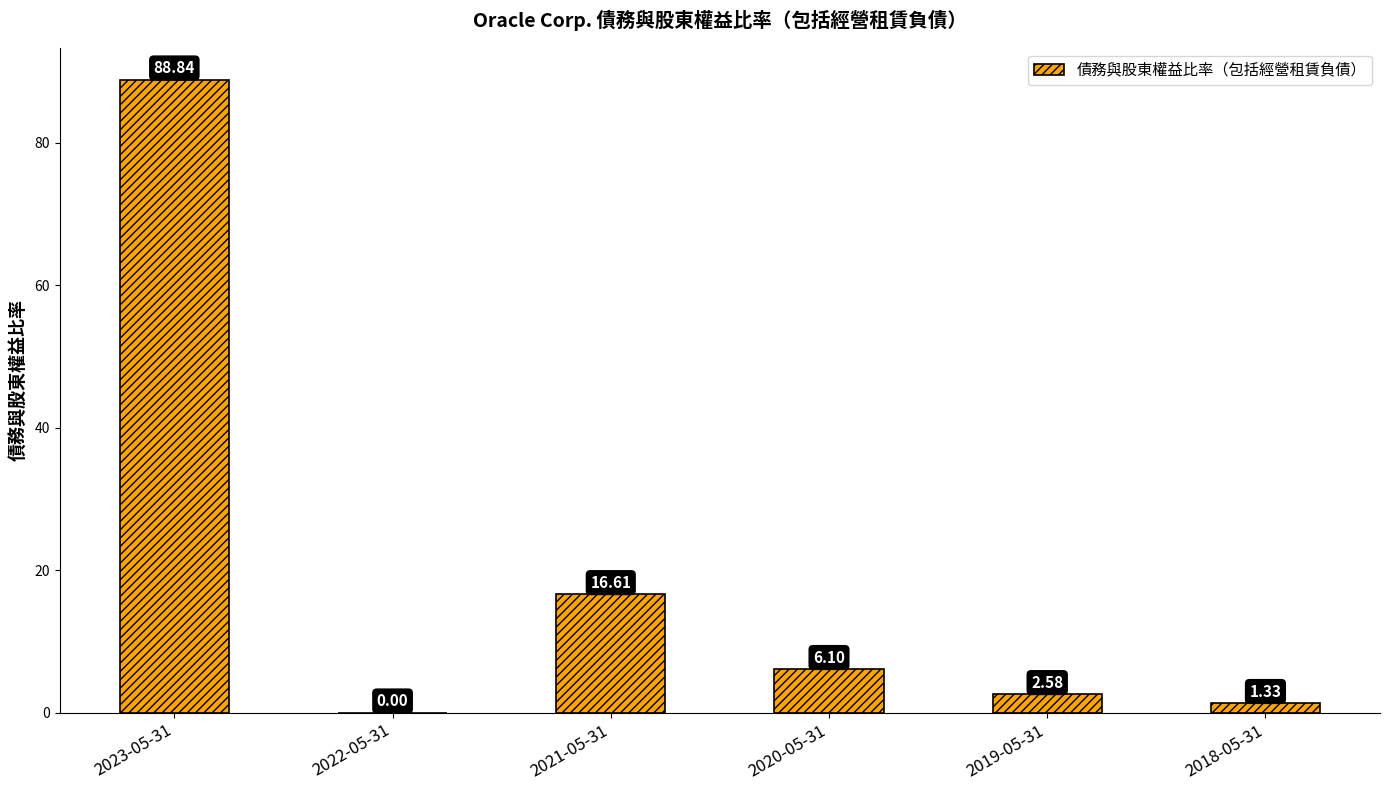

What is the ratio of the value at 2020-05-31 to the value at 2019-05-31?

2.4